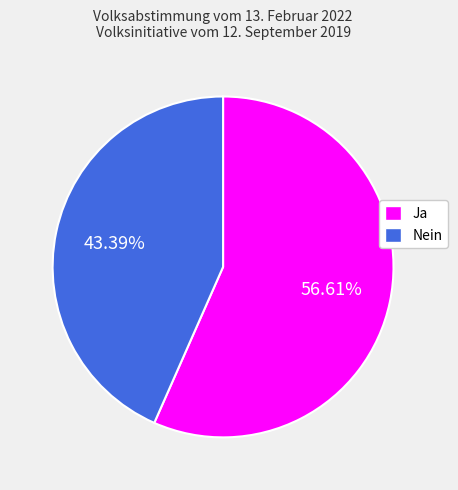

Combined, do Ja and Nein account for over 50%?

Yes